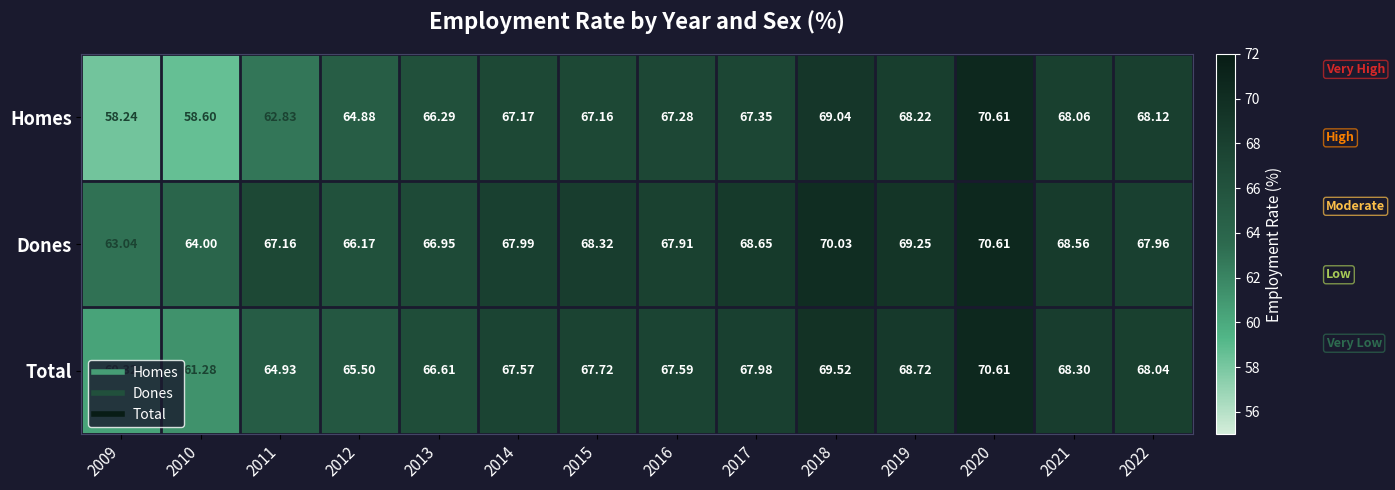

At 2018, list the series in order from largest to smallest.

Dones, Total, Homes